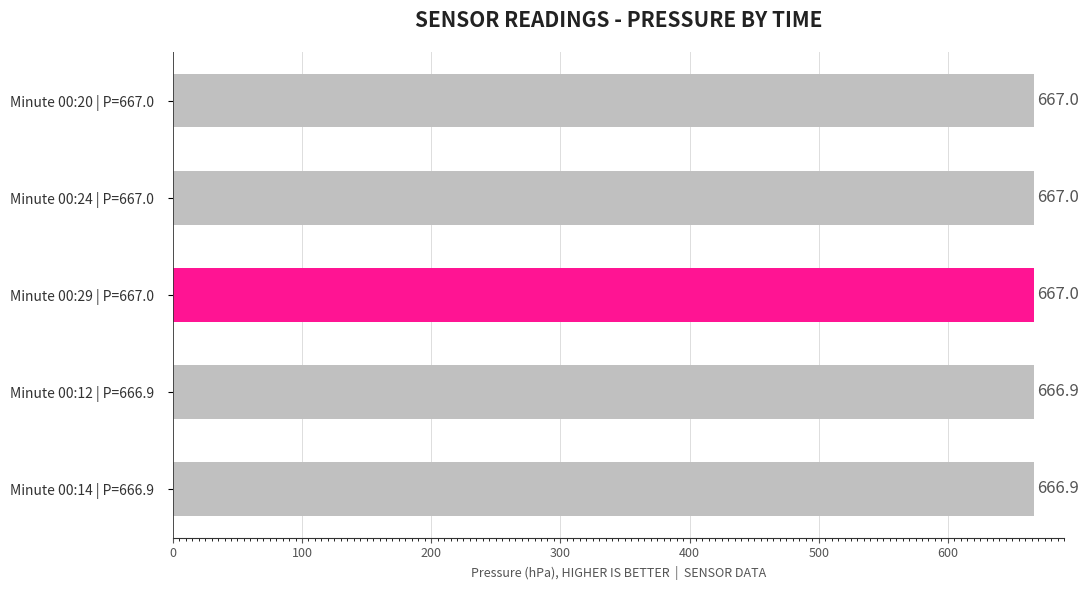

Are the bars horizontal?

Yes